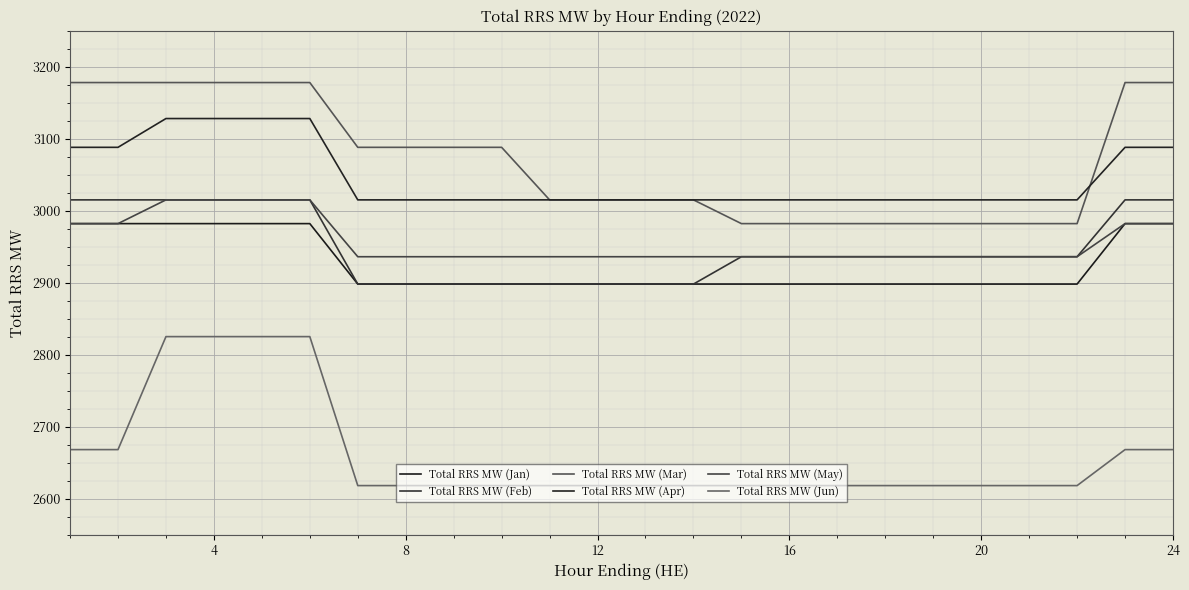

What is the difference between the maximum and second lowest values in the Total RRS MW (Mar) series?

196